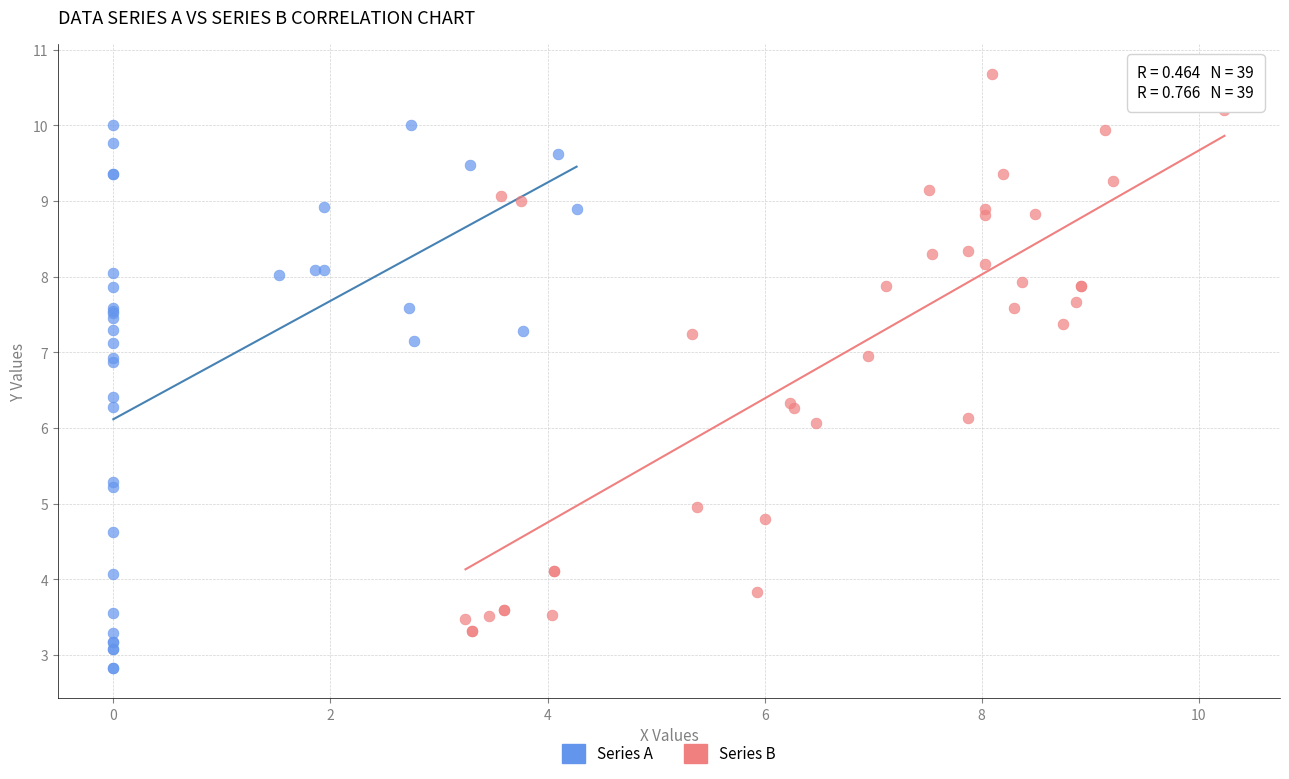

Which series contains the highest Y value?

Series B